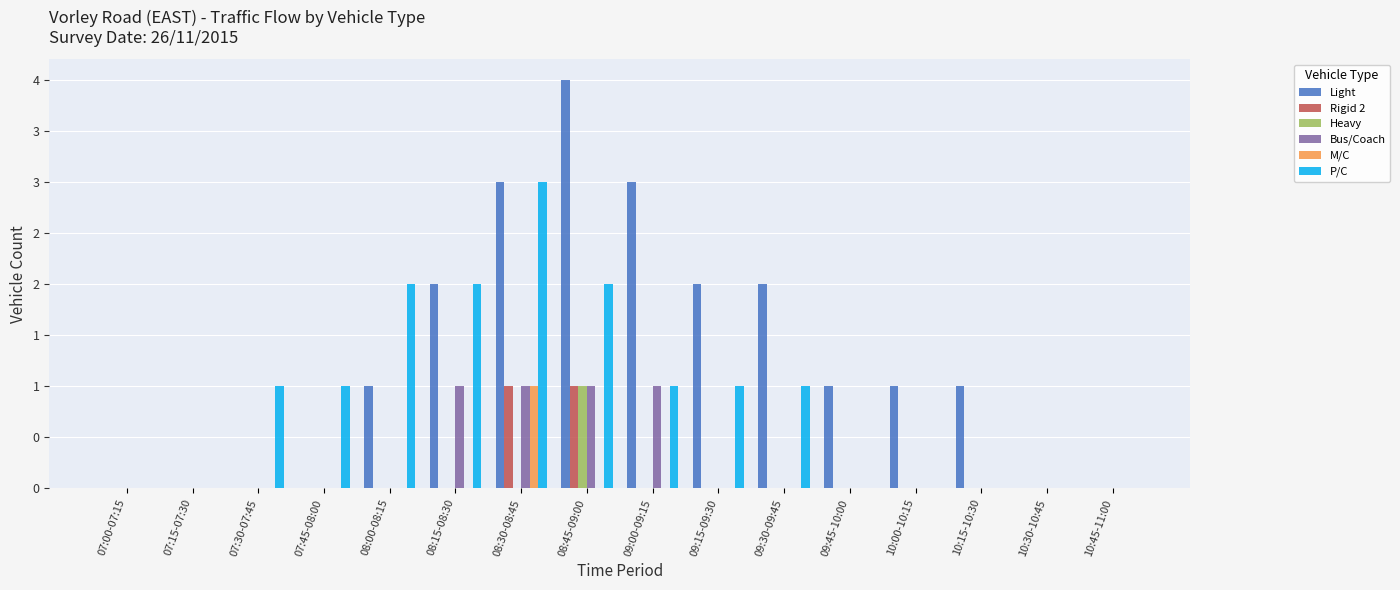

Are the bars grouped side by side (vs. stacked)?

Yes